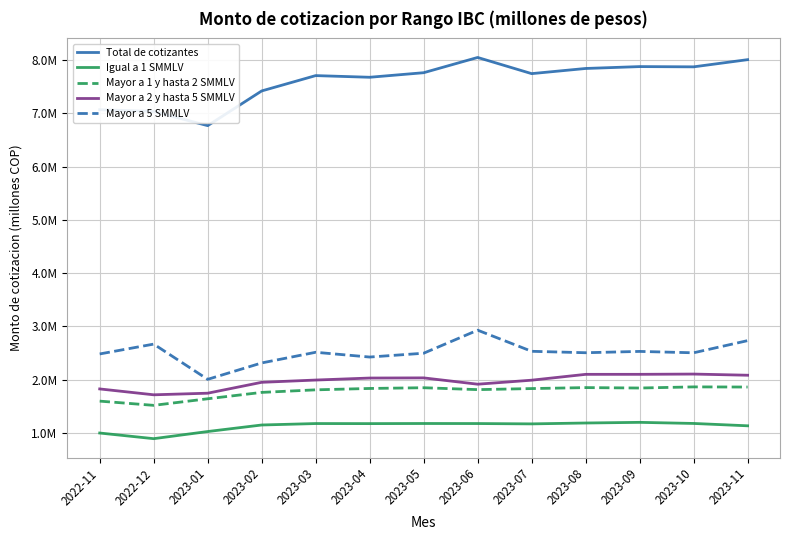

Is this an area chart (filled region under the line)?

No